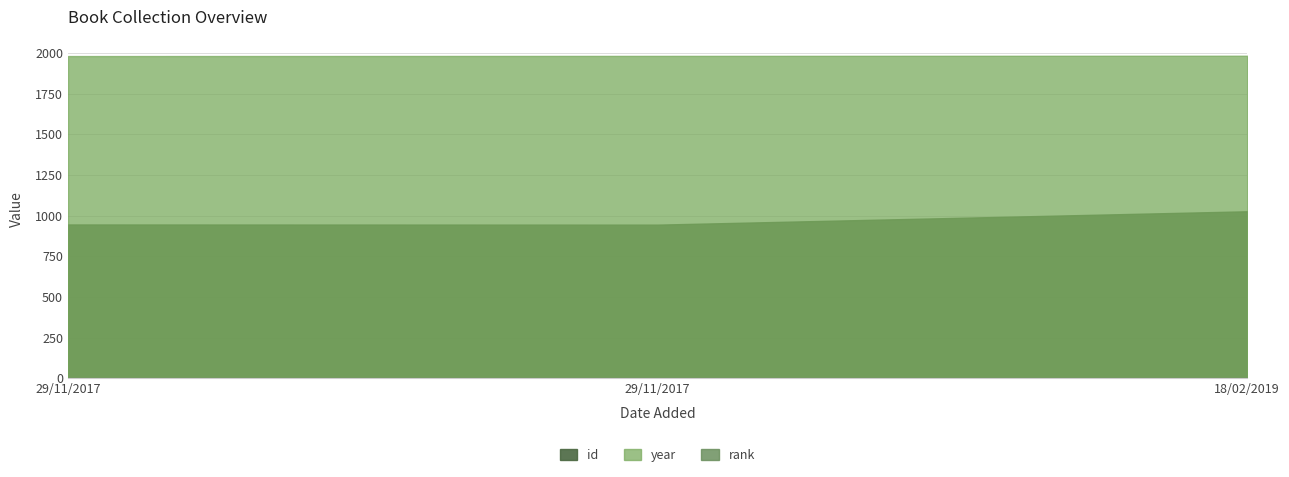

What is the maximum value shown in the chart?

1983